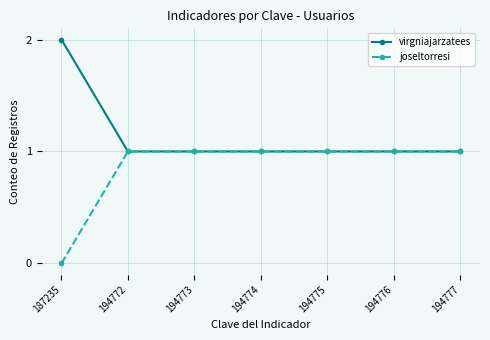

What is the average value of the virgniajarzatees series?

1